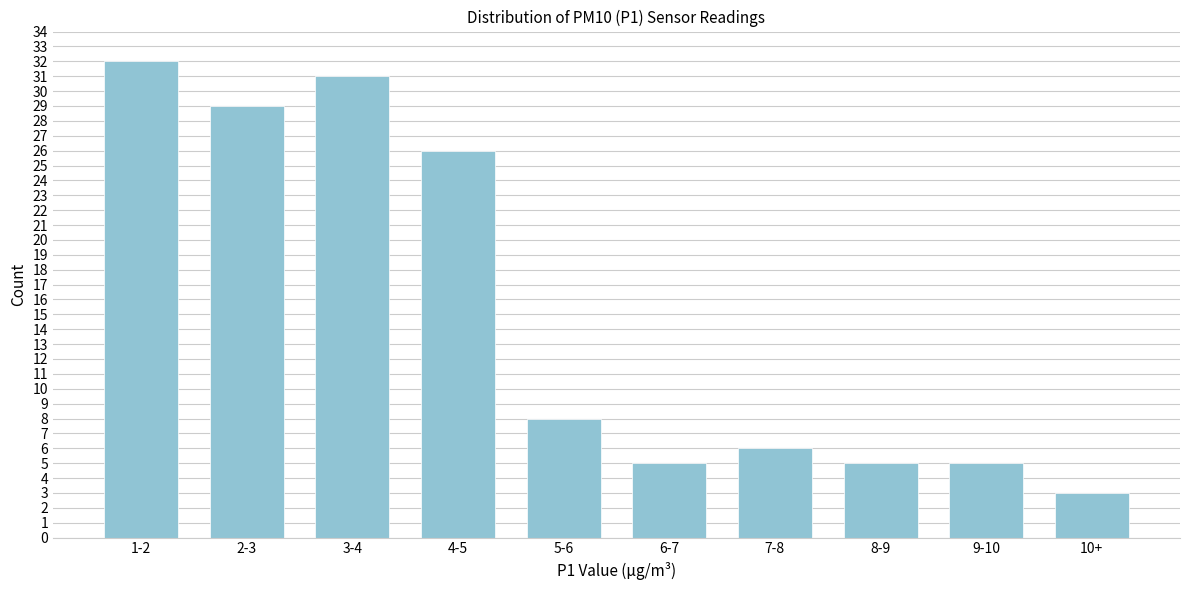

Reading left to right, transcribe all the data shown in this chart.

1-2=32	2-3=29	3-4=31	4-5=26	5-6=8	6-7=5	7-8=6	8-9=5	9-10=5	10+=3